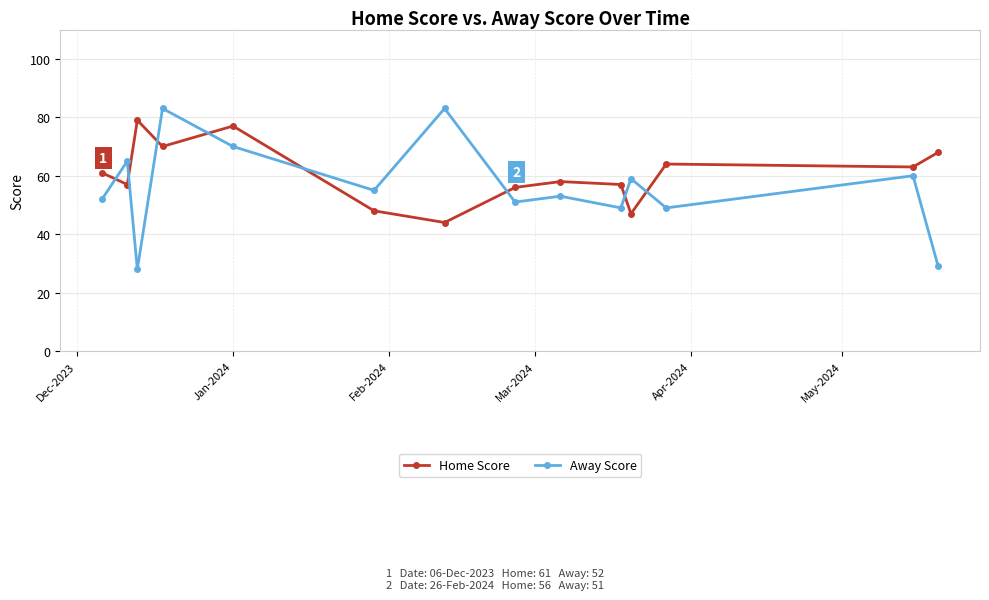

What is the highest value of the Away Score series?

83